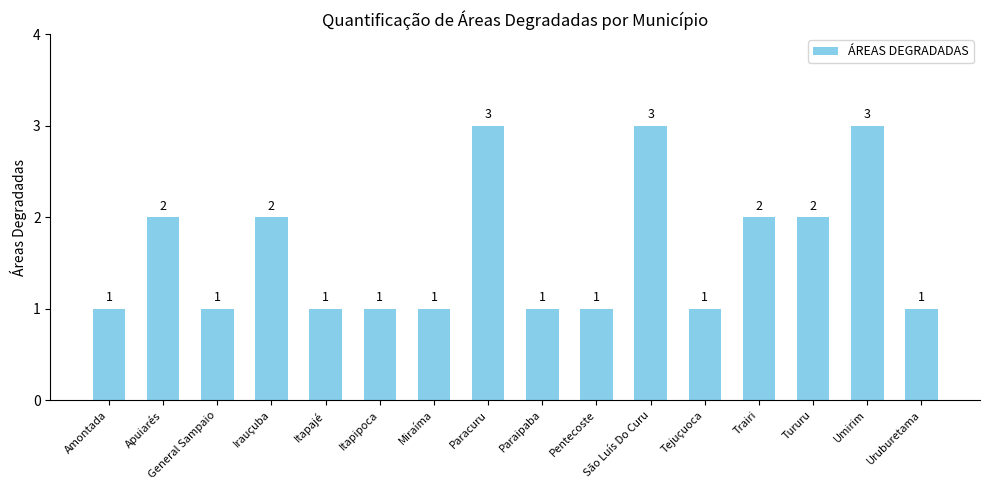

What is the sum of all values?

26